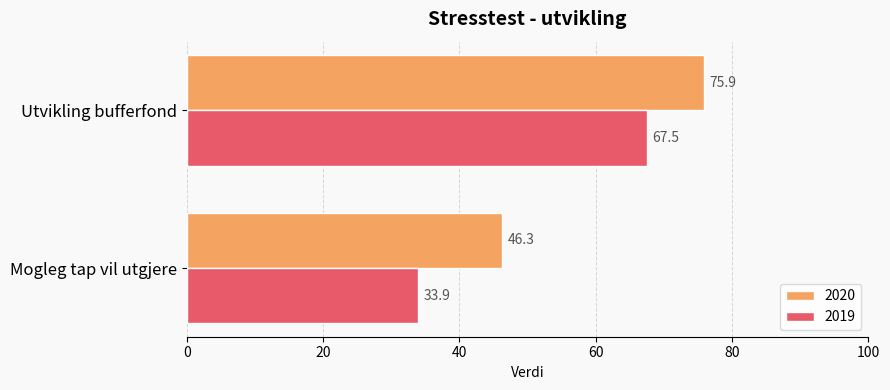

Rank the categories by 2019 value from lowest to highest.

Mogleg tap vil utgjere, Utvikling bufferfond